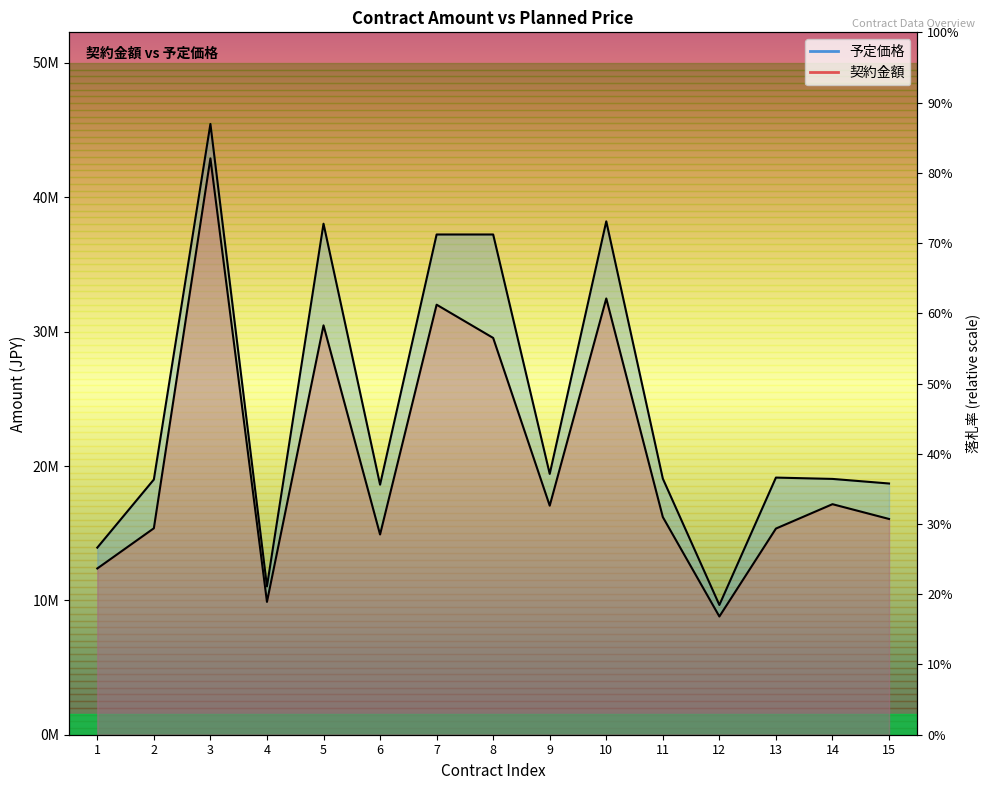

True or false: 契約金額 and 予定価格 intersect in this chart.

False